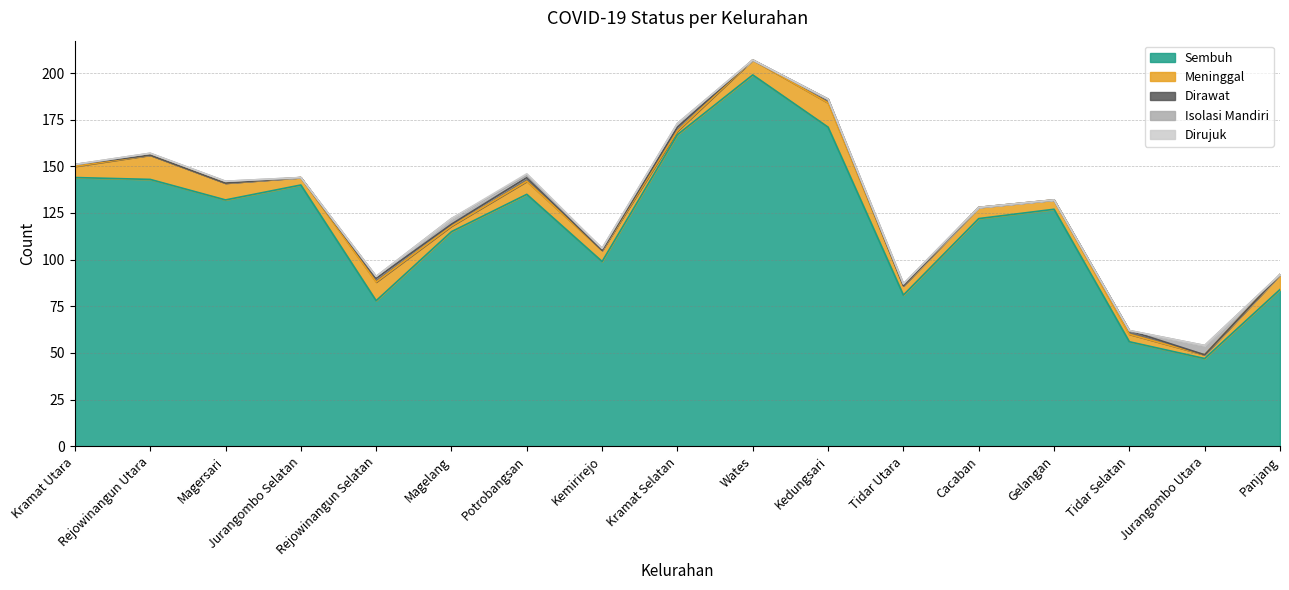

List the series in order of their peak value, highest first.

Sembuh, Meninggal, Isolasi Mandiri, Dirawat, Dirujuk